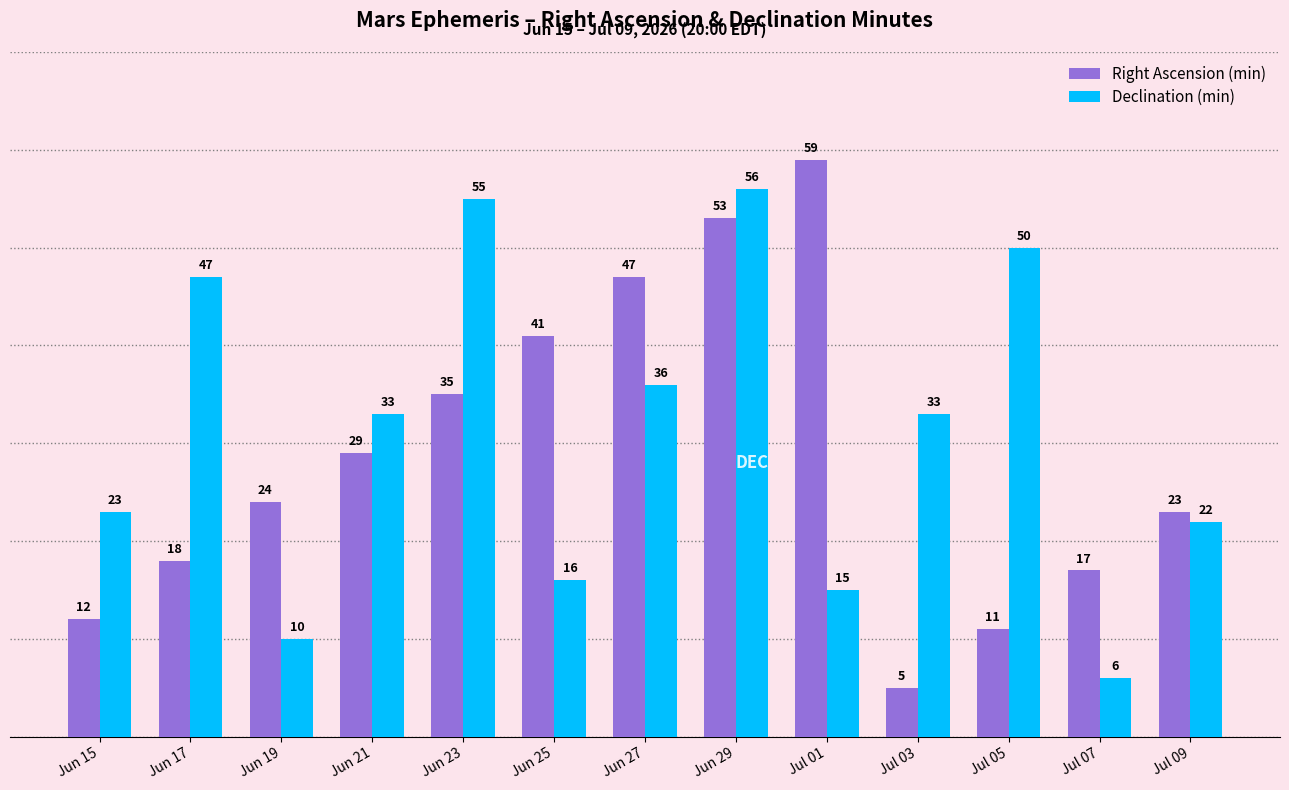

Where does the Declination (min) series first go above 33?

Jun 17